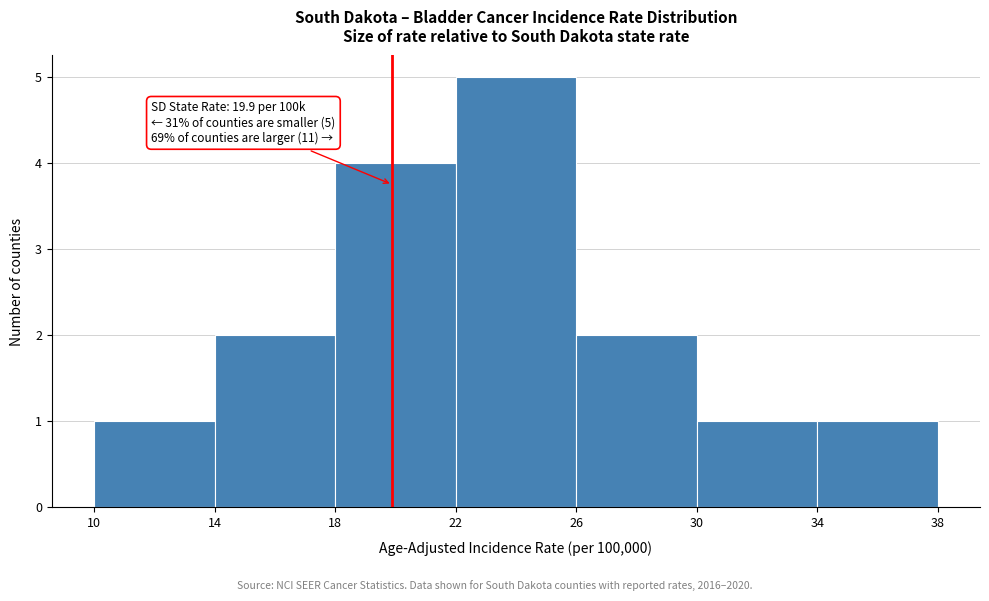

Which range on the x-axis has the tallest bar?

22 to 26